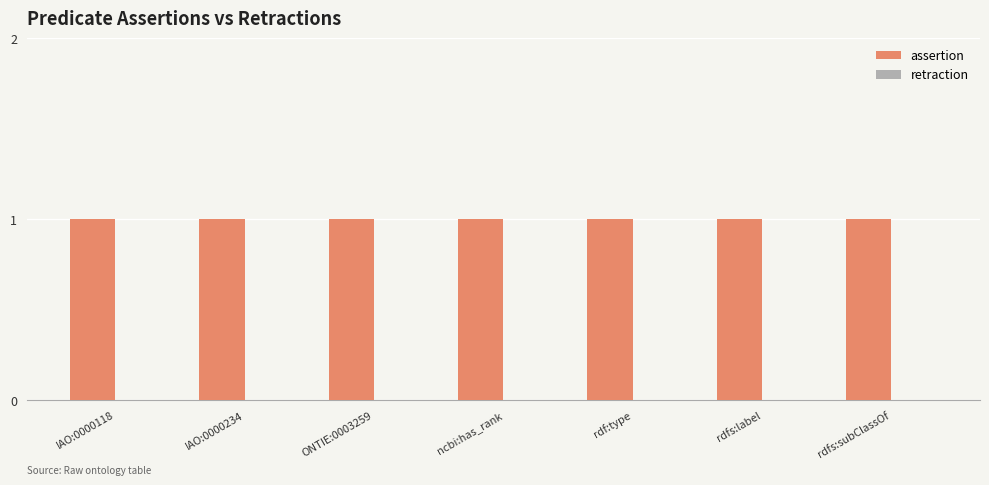

List the labels in order of assertion value, largest first.

IAO:0000118, IAO:0000234, ONTIE:0003259, ncbi:has_rank, rdf:type, rdfs:label, rdfs:subClassOf